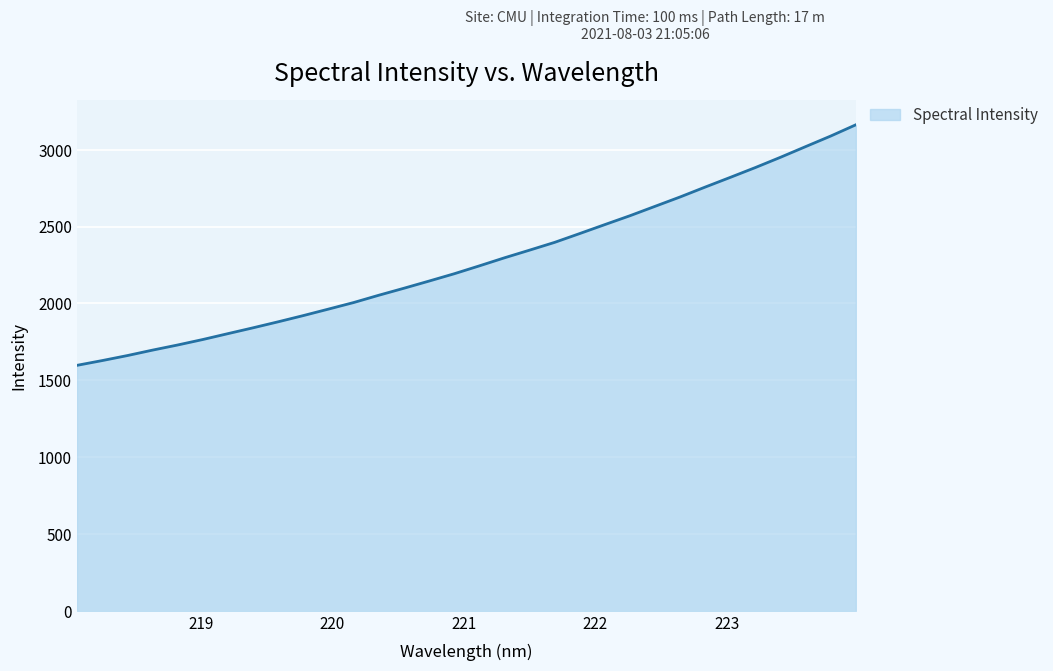

What is the maximum value shown in the chart?

3163.2